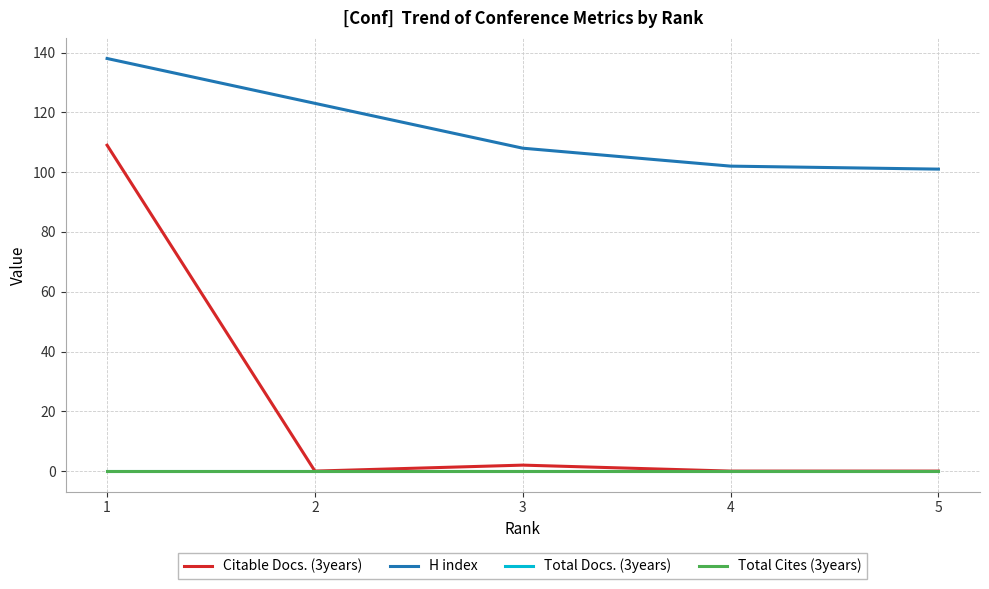

Does the chart have visible grid lines?

Yes